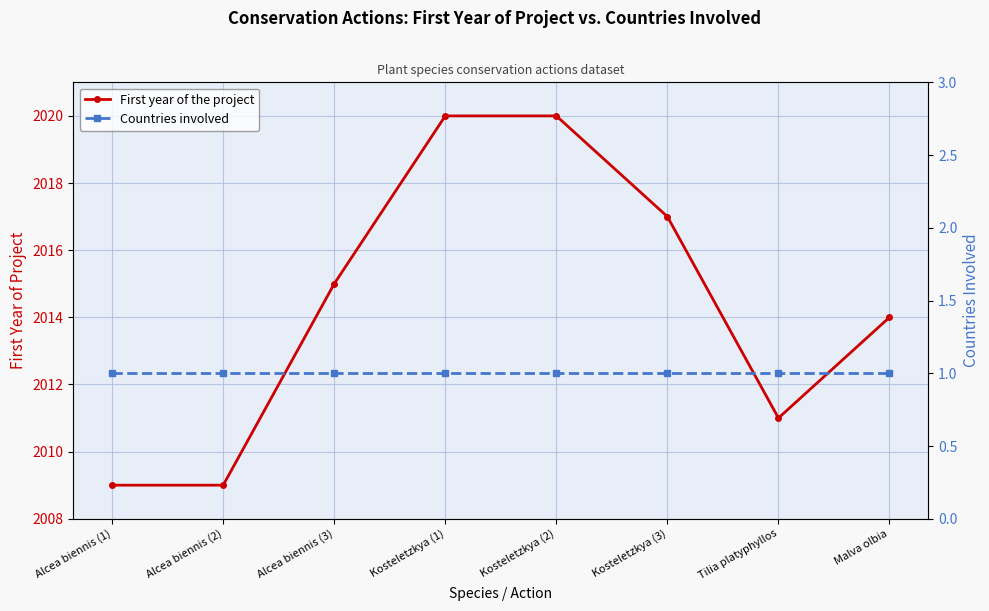

Reading left to right, transcribe all the data shown in this chart.

First year of the project: Alcea biennis (1)=2009	Alcea biennis (2)=2009	Alcea biennis (3)=2015	Kosteletzkya (1)=2020	Kosteletzkya (2)=2020	Kosteletzkya (3)=2017	Tilia platyphyllos=2011	Malva olbia=2014
Countries involved: Alcea biennis (1)=1	Alcea biennis (2)=1	Alcea biennis (3)=1	Kosteletzkya (1)=1	Kosteletzkya (2)=1	Kosteletzkya (3)=1	Tilia platyphyllos=1	Malva olbia=1